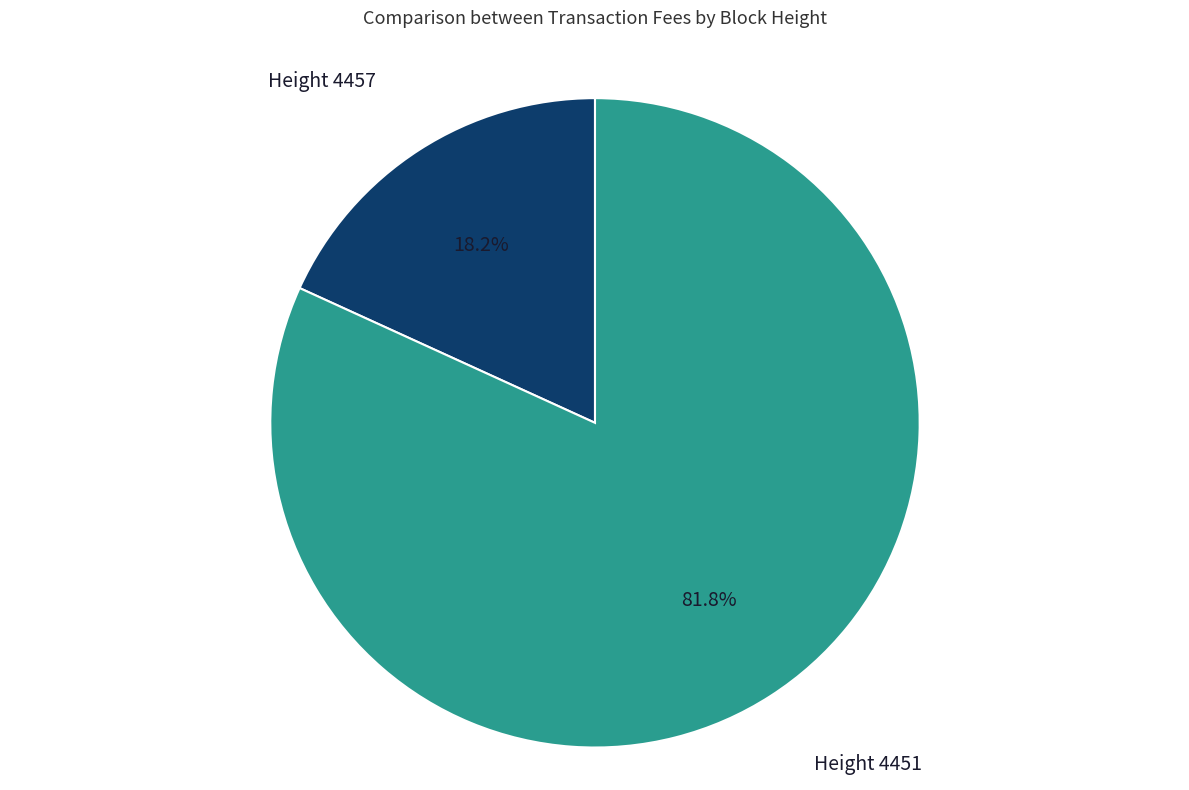

Between Height 4451 and Height 4457, which is larger?

Height 4451